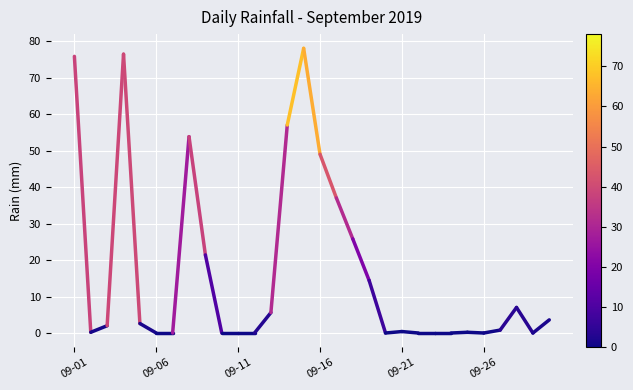

What is the maximum value shown in the chart?

78.0